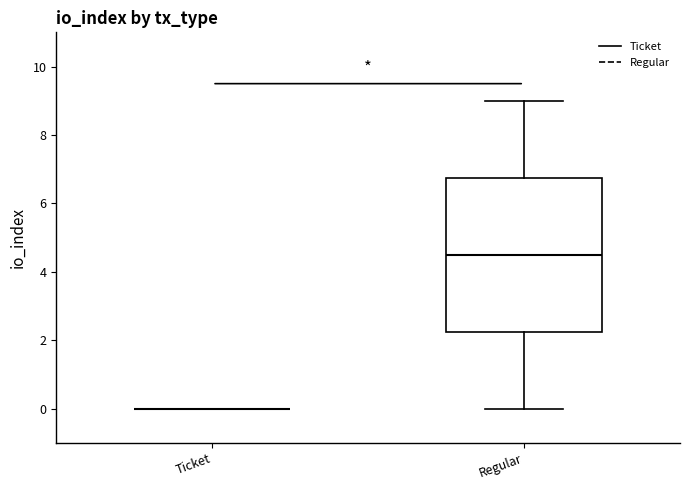

Which box is the tallest, from its lower edge to its upper edge?

Regular